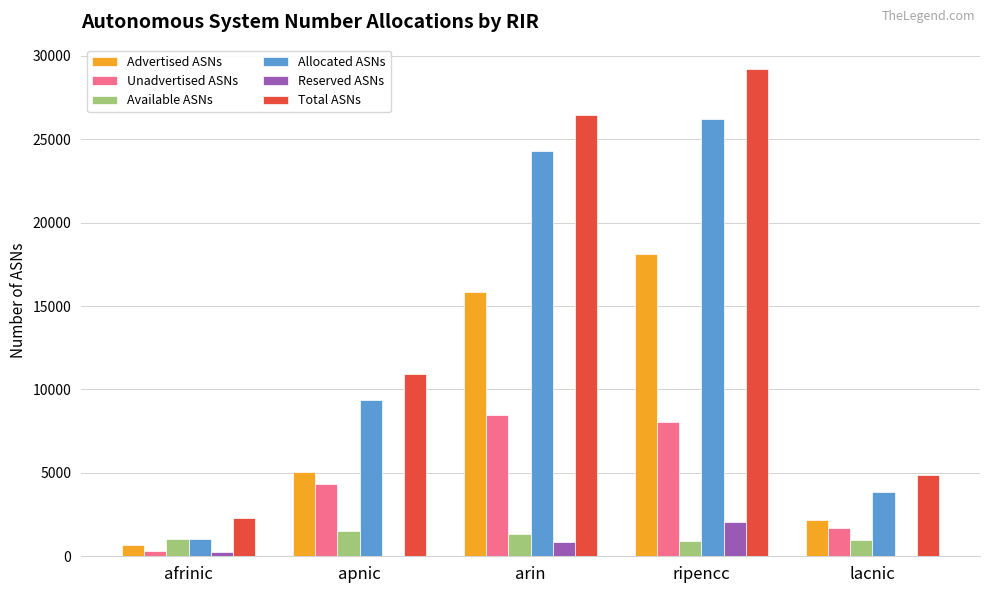

True or false: Available ASNs has a value of 990 at lacnic.

True